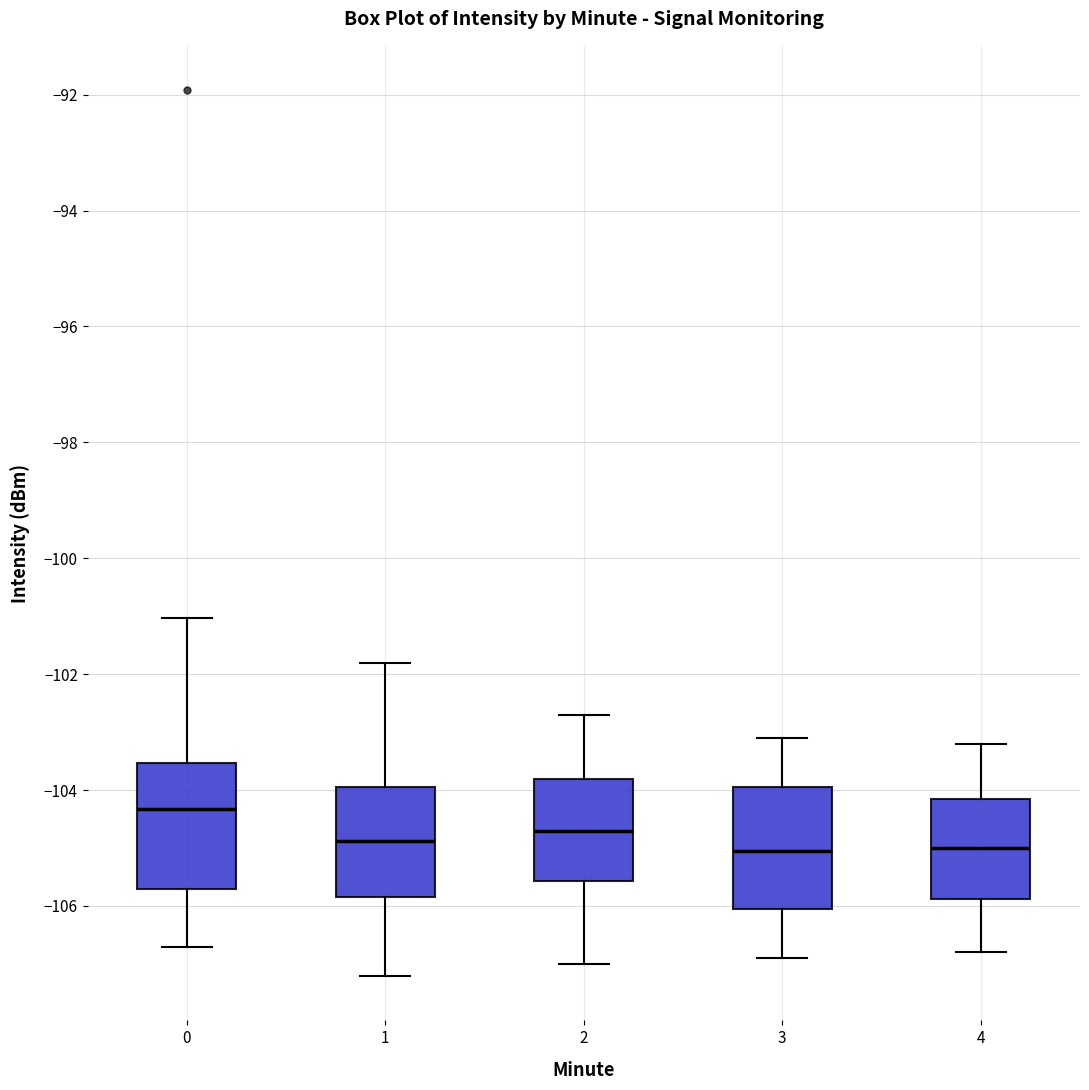

Which box has the highest median line?

0